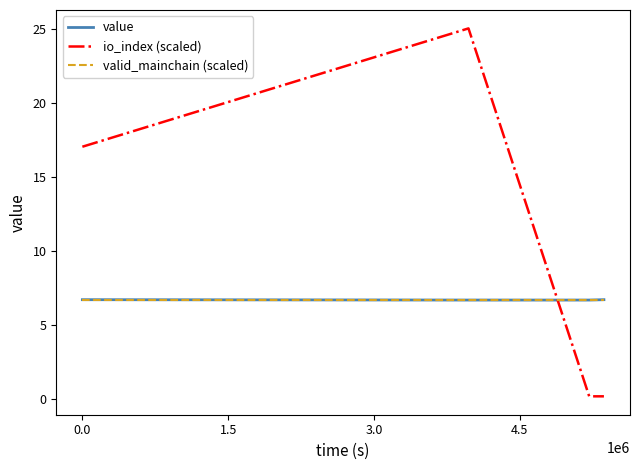

At how many categories does at least one series exceed 2?

4